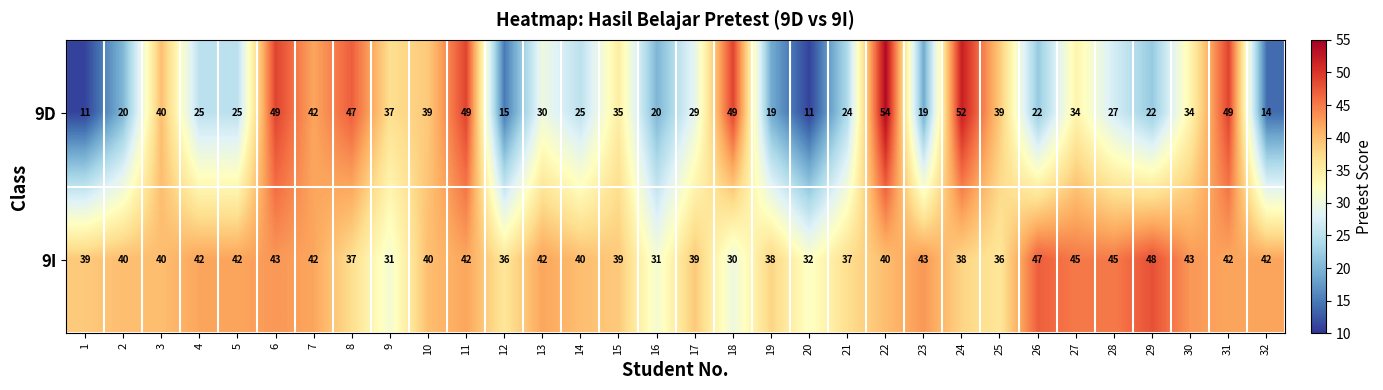

At 9, list the series in order from smallest to largest.

9I, 9D